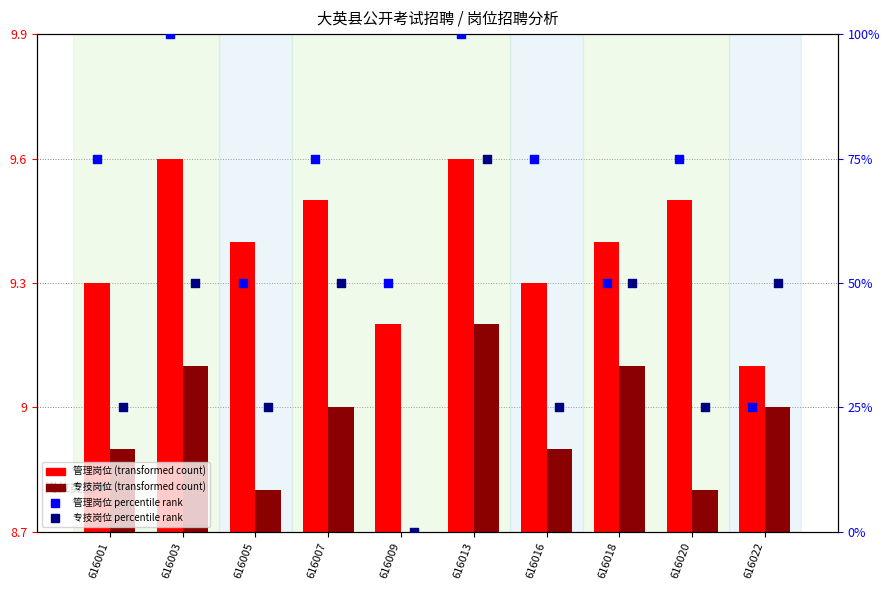

At which category is the sum across all series the highest?

616013